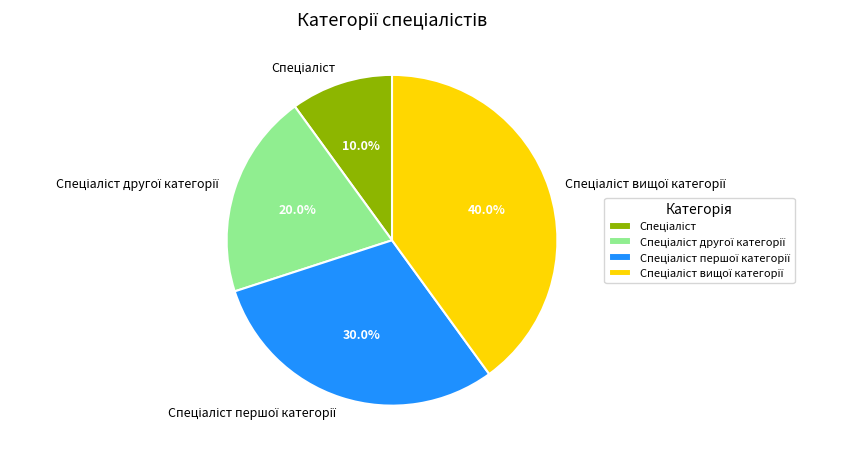

Is there any slice that represents more than half of the pie?

No